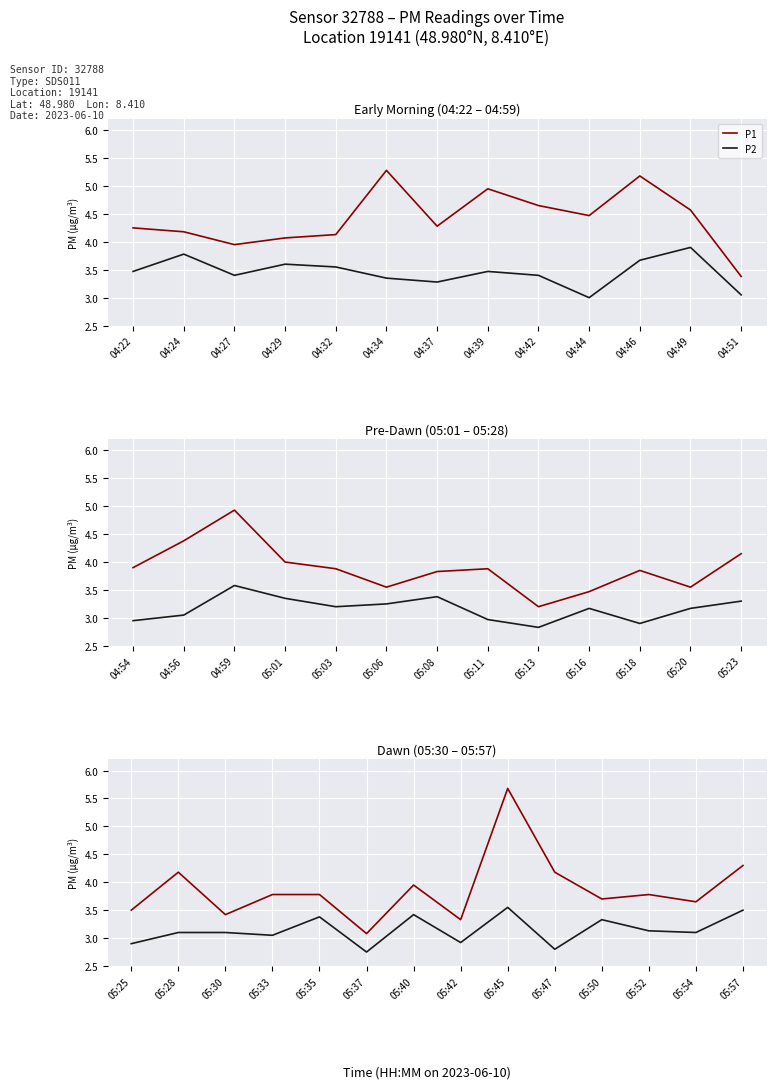

True or false: P1 and P2 intersect in this chart.

False